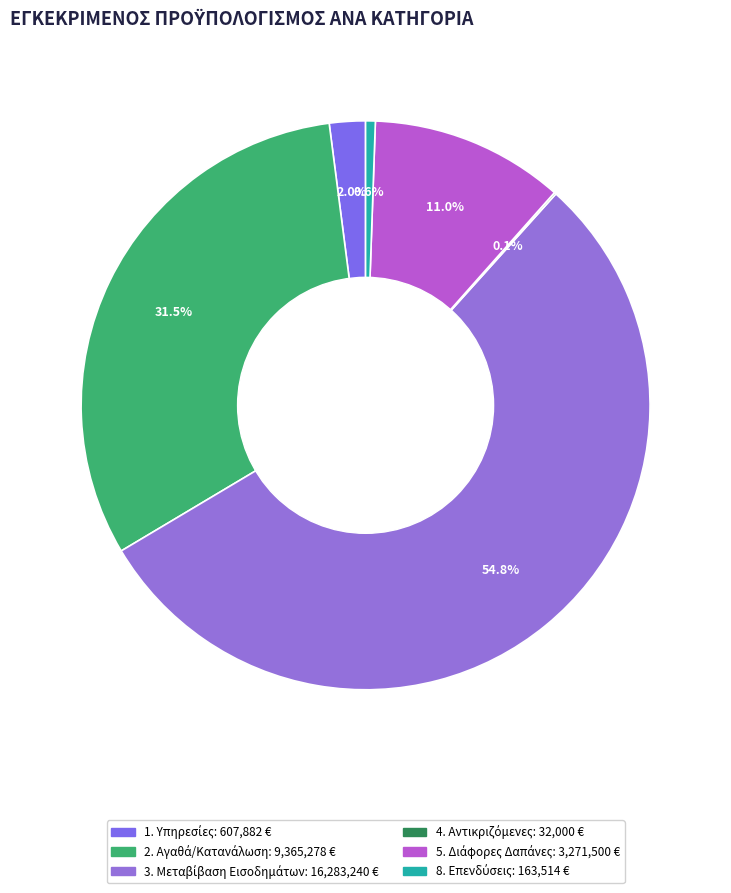

To the nearest percent, what is the average slice percentage?

17%